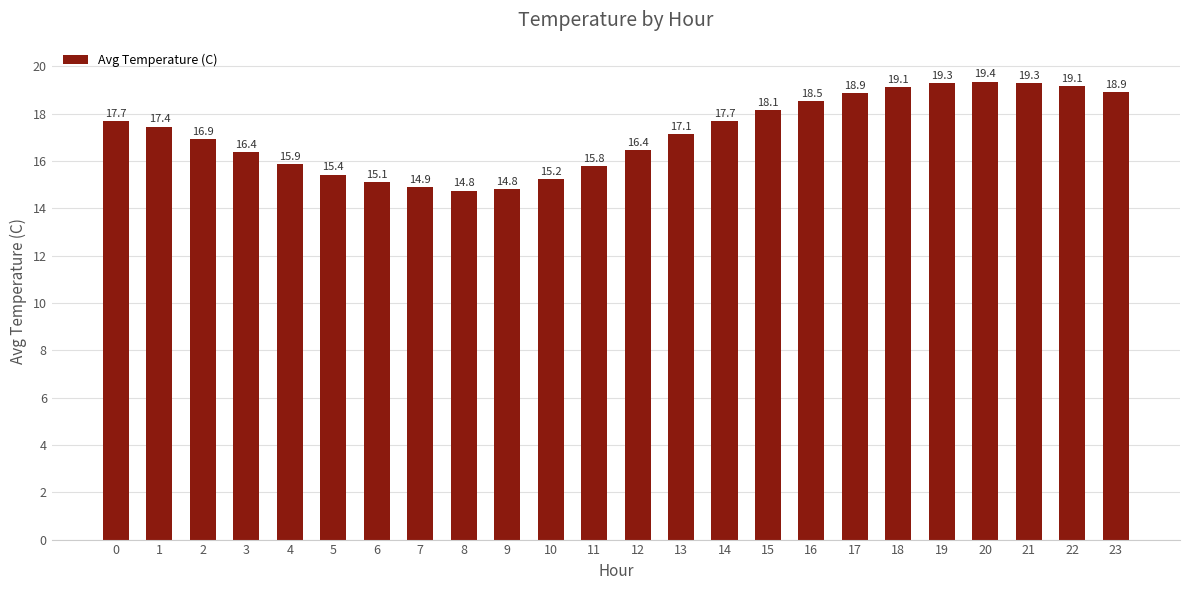

Where is the data nearest to the value 17?

2